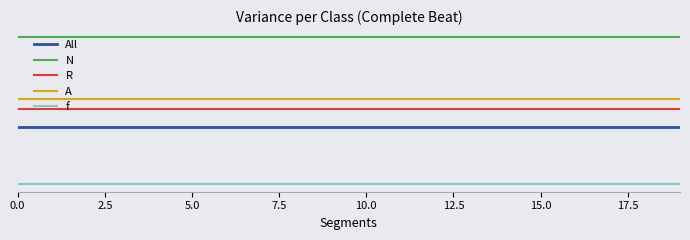

Does the chart display data point markers on the line(s)?

No